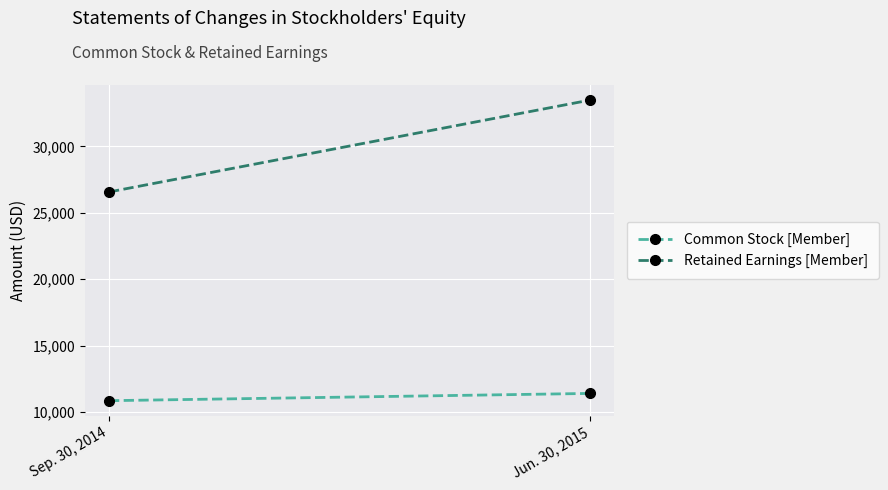

What is the difference between the maximum and minimum values in the Common Stock [Member] series?

547